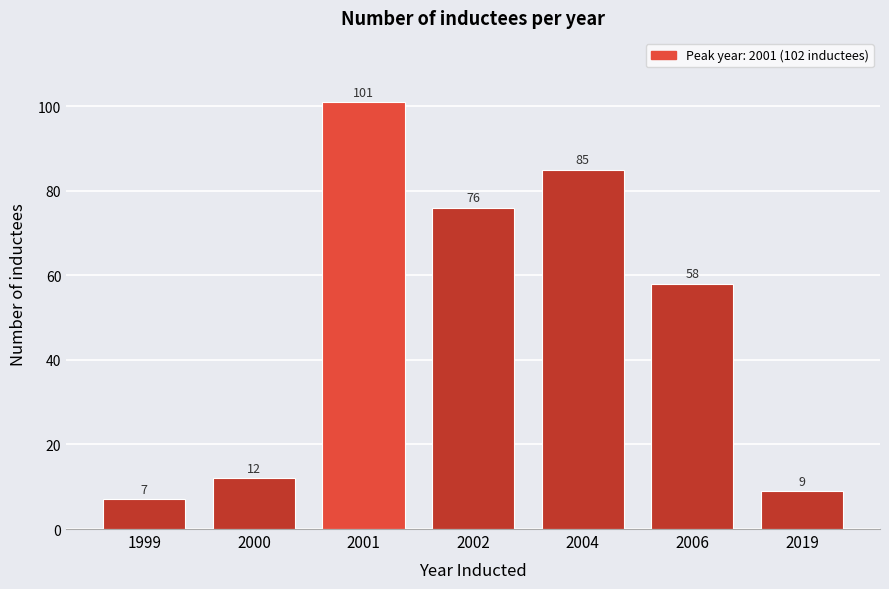

Reading right to left, extract all data points from this chart.

9	58	85	76	101	12	7